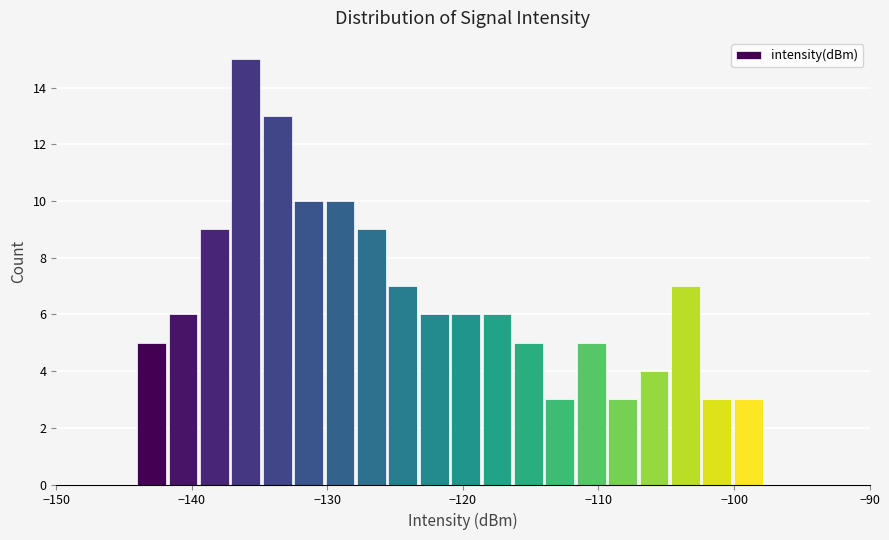

Read against the x-axis, roughly where is the centre of the tallest bar?

-136